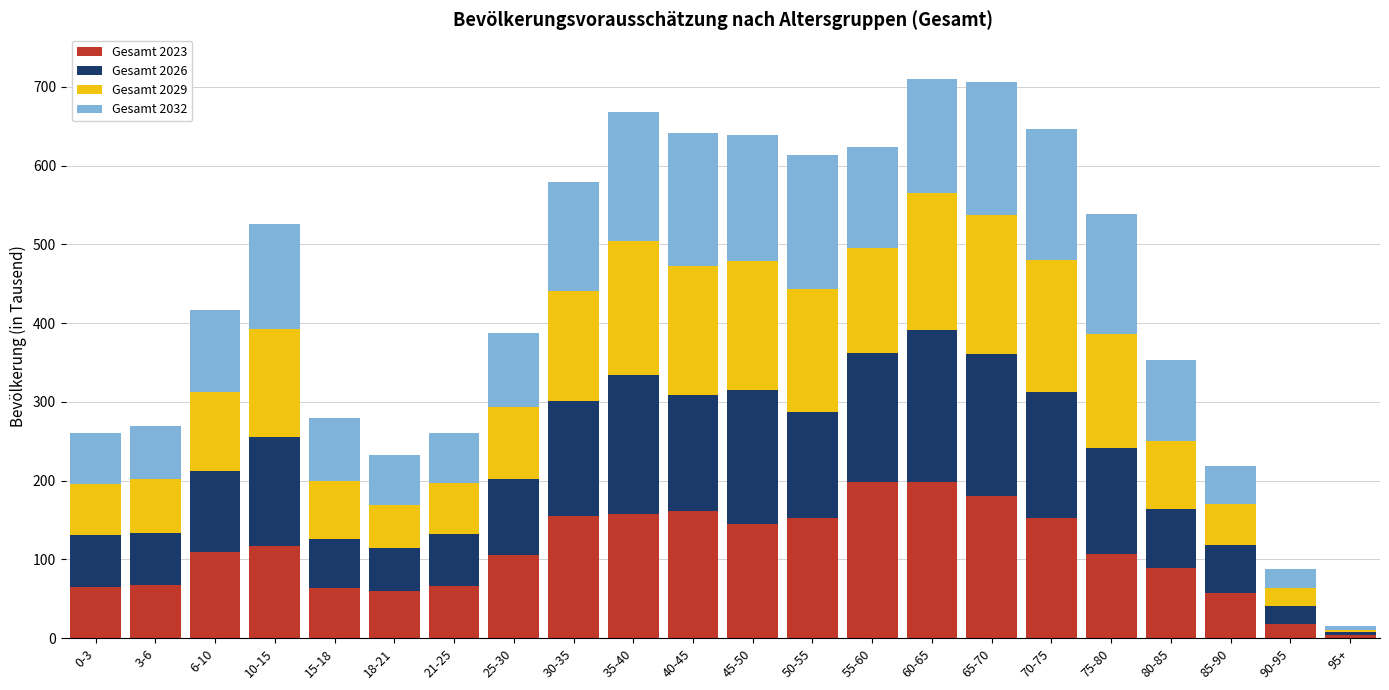

The value of Gesamt 2023 at 3-6 is 67. True or false?

True